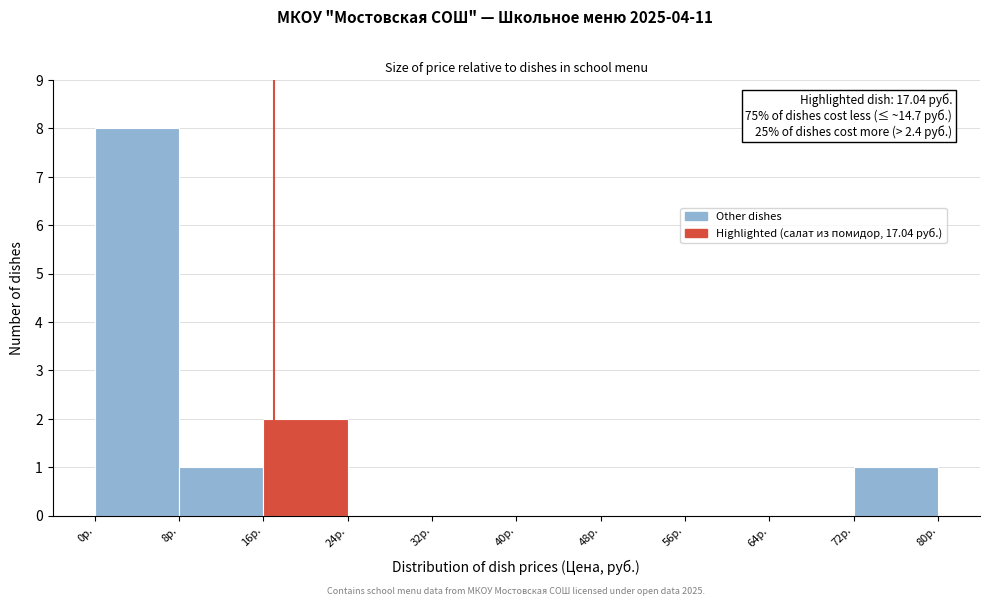

Which range on the x-axis has the tallest bar?

0 to 8